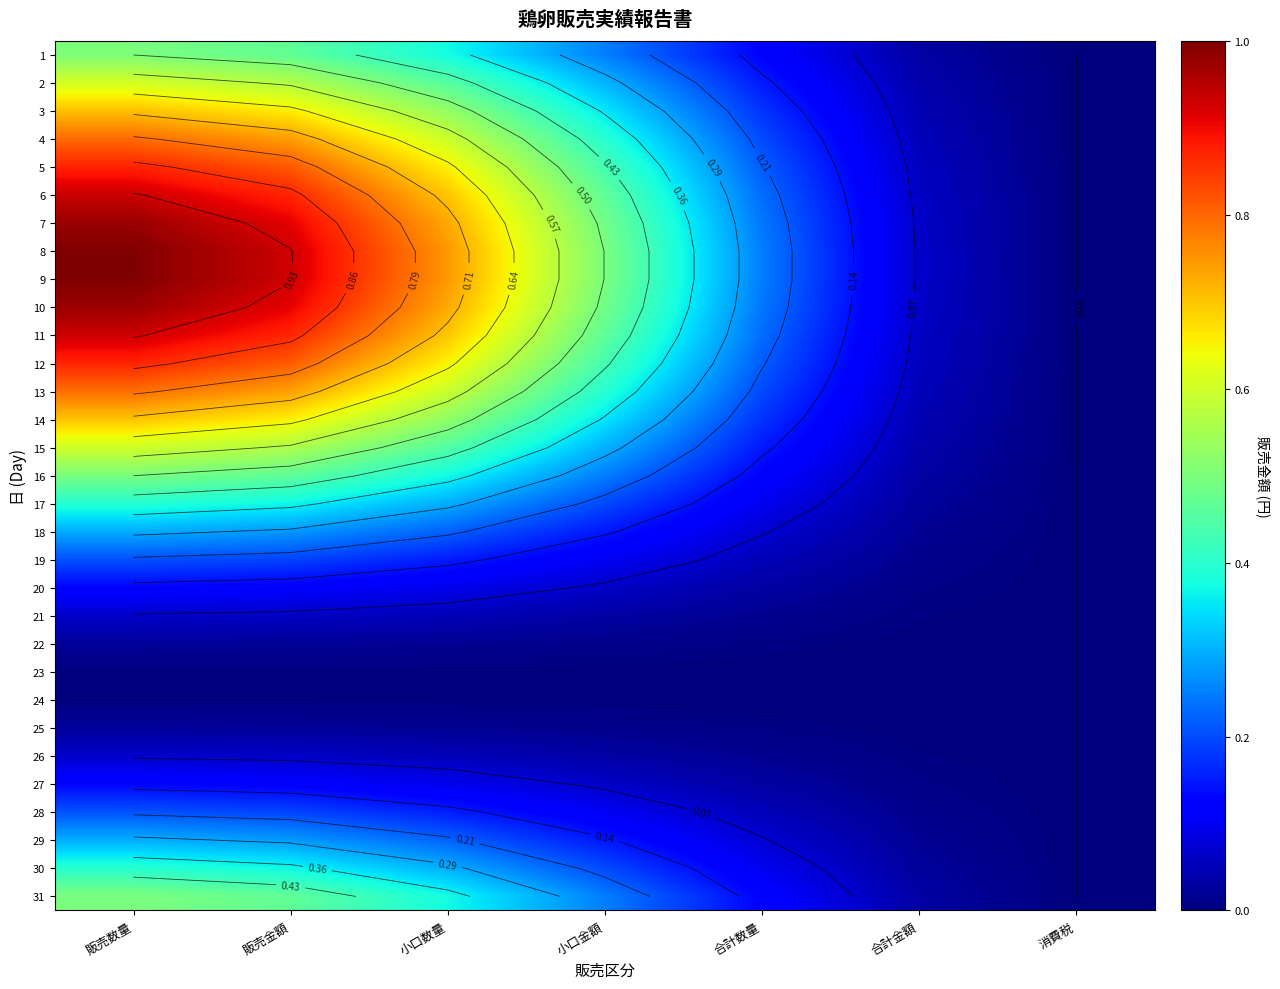

At how many categories does at least one series exceed 0?

6